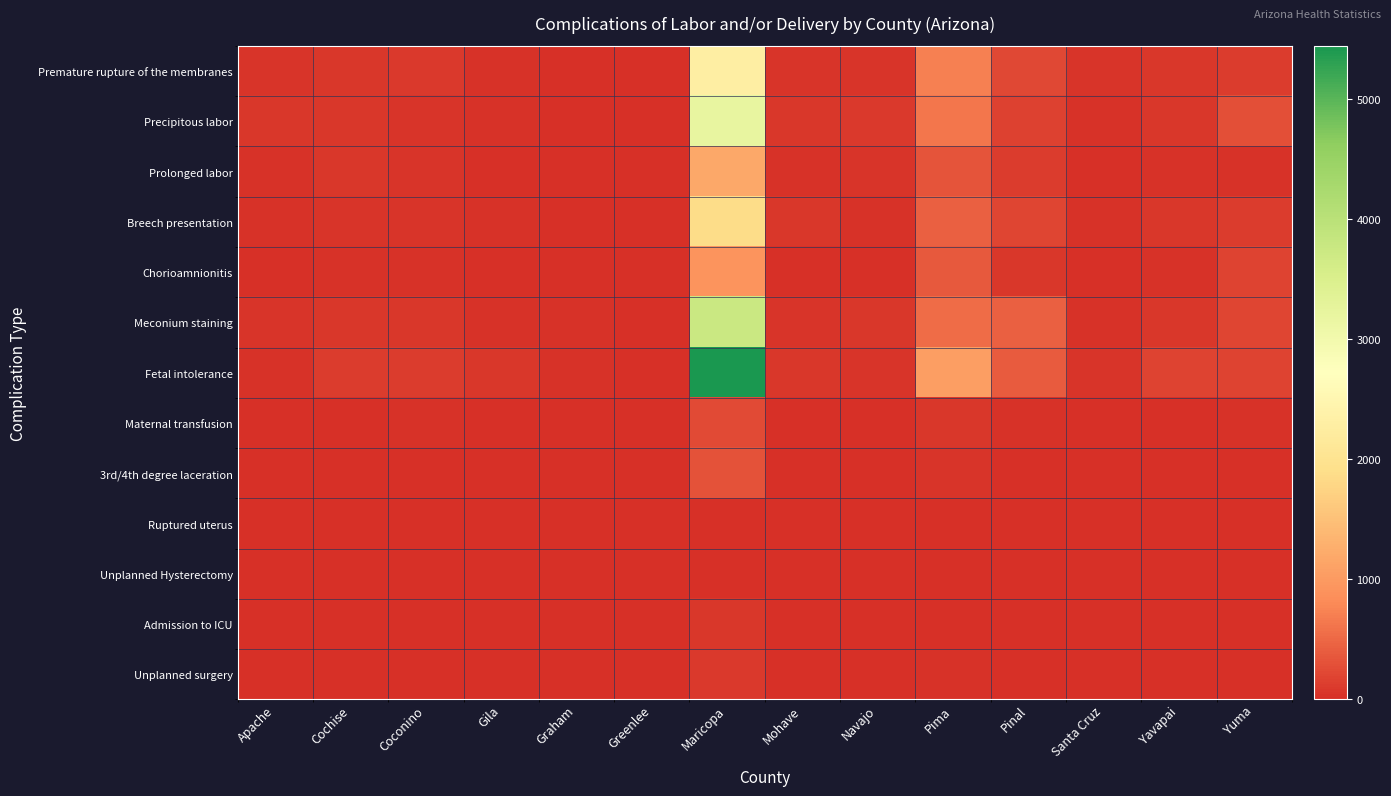

List the series in order of their peak value, lowest first.

Unplanned Hysterectomy, Ruptured uterus, Admission to ICU, Unplanned surgery, Maternal transfusion, 3rd/4th degree laceration, Chorioamnionitis, Prolonged labor, Breech presentation, Premature rupture of the membranes, Precipitous labor, Meconium staining, Fetal intolerance